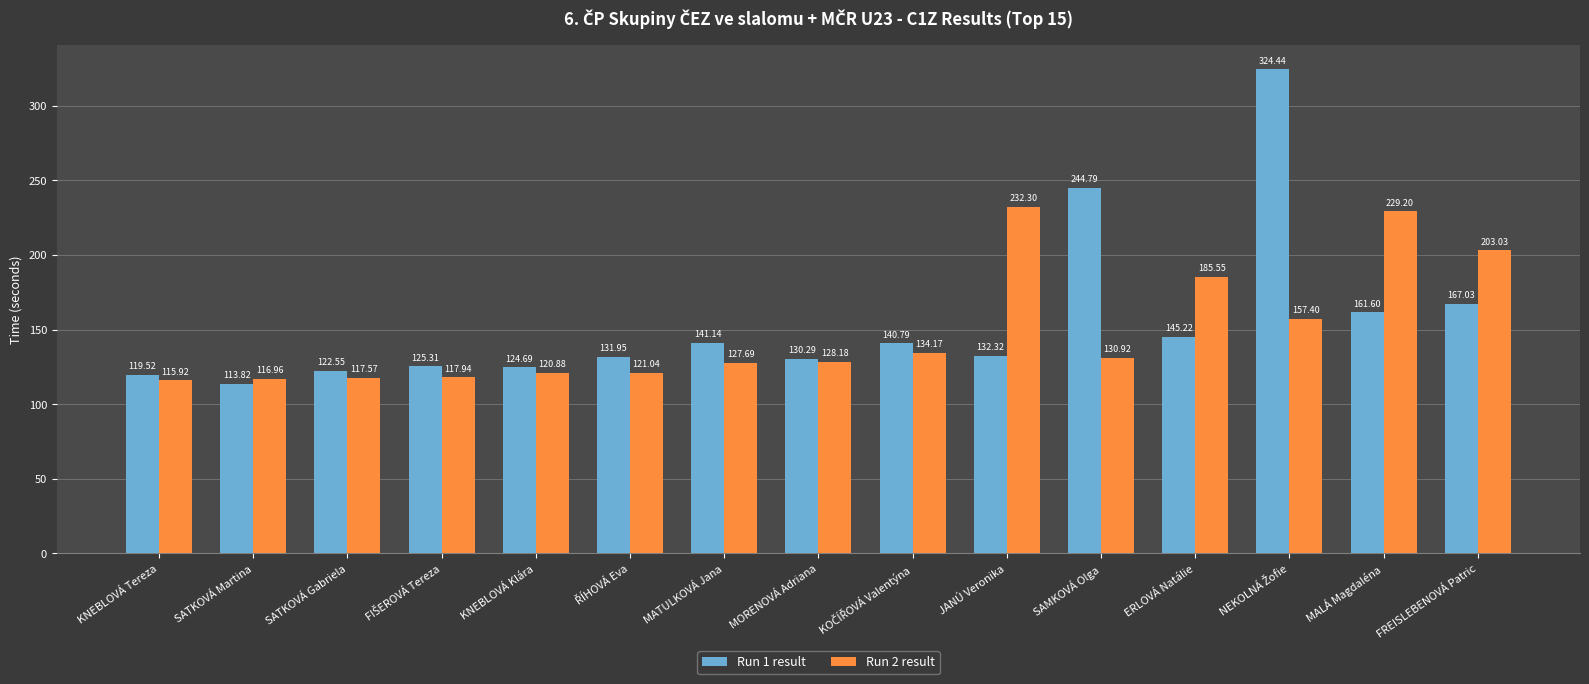

List the series in order of their peak value, lowest first.

Run 2 result, Run 1 result